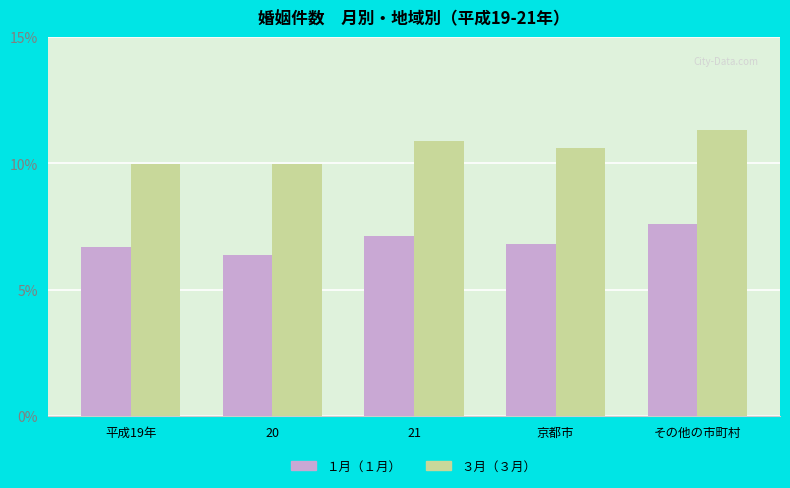

Which category has the highest value across all series?

その他の市町村